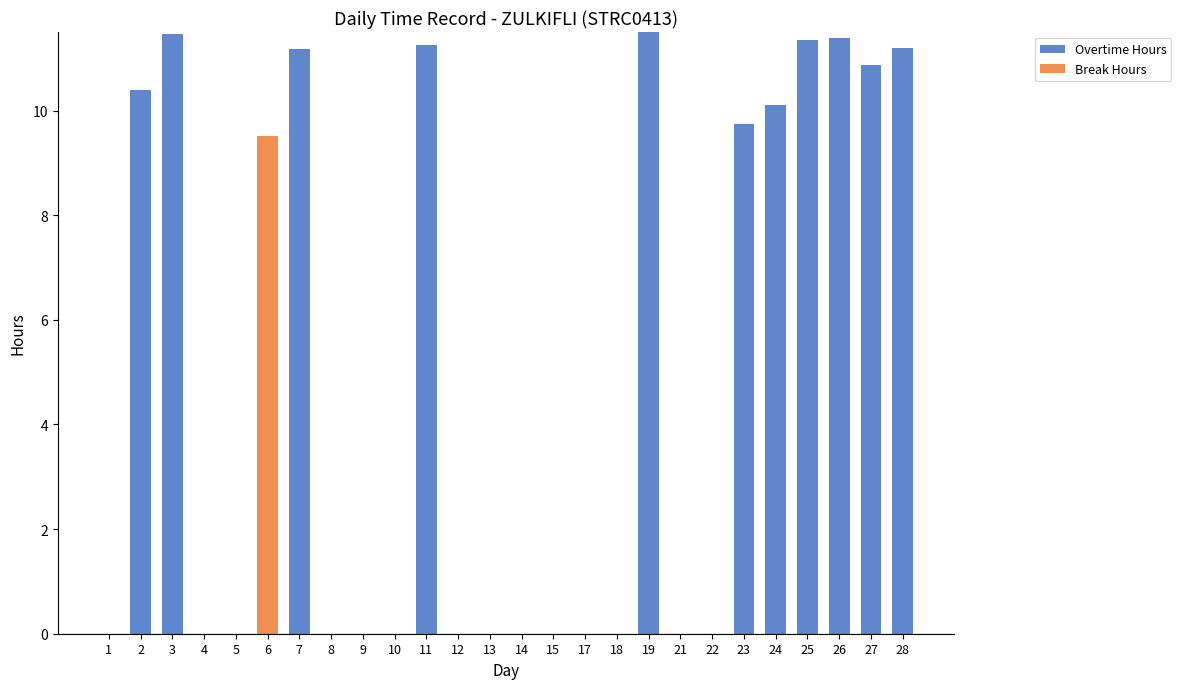

Does the chart contain stacked bars?

Yes